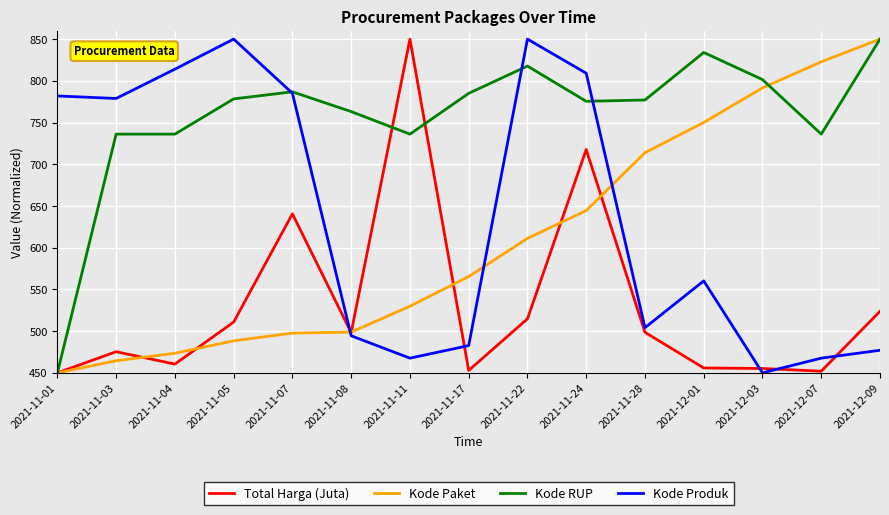

How many categories are shown in the chart?

15